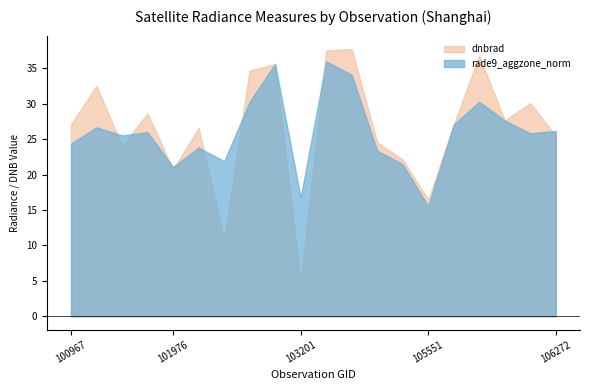

The rade9_aggzone_norm series shows 45.0 at 101216. True or false?

False